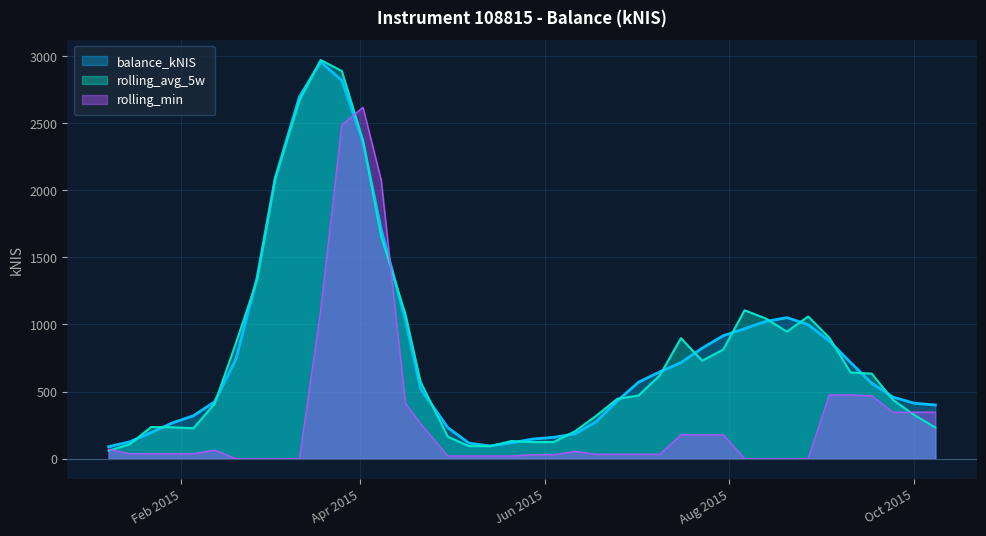

What is the maximum value shown in the chart?

2970.0